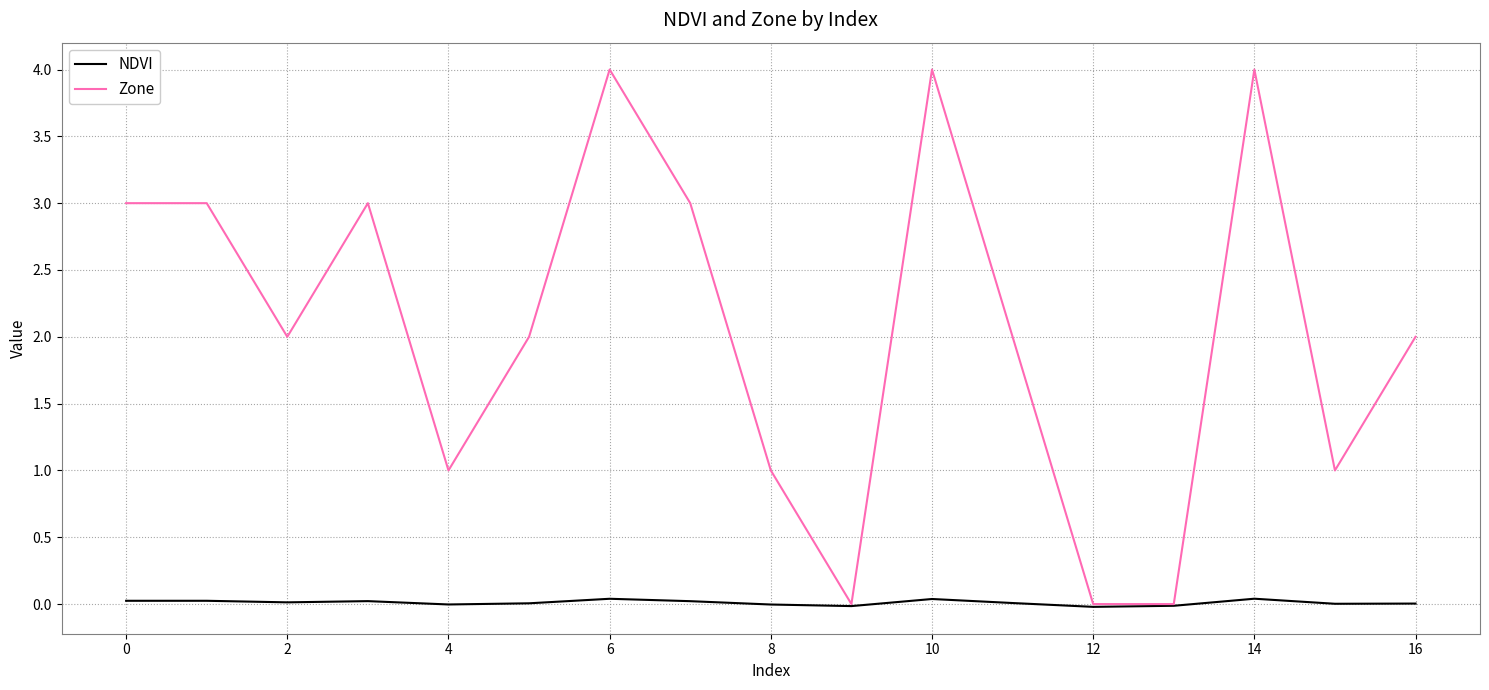

Which series has the largest total across all categories?

Zone